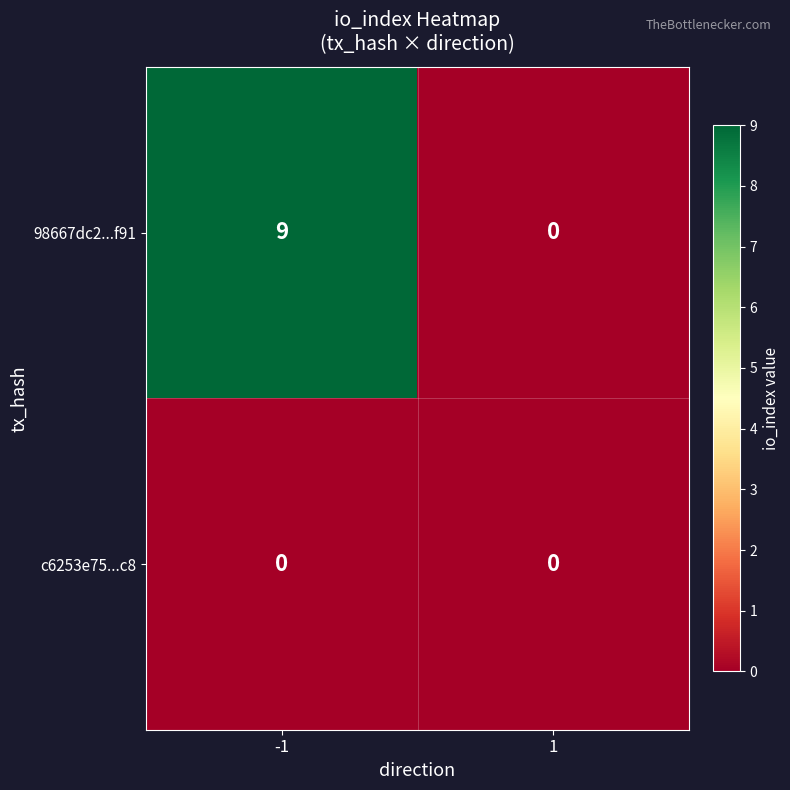

Which series has the widest spread of values?

98667dc2...f91